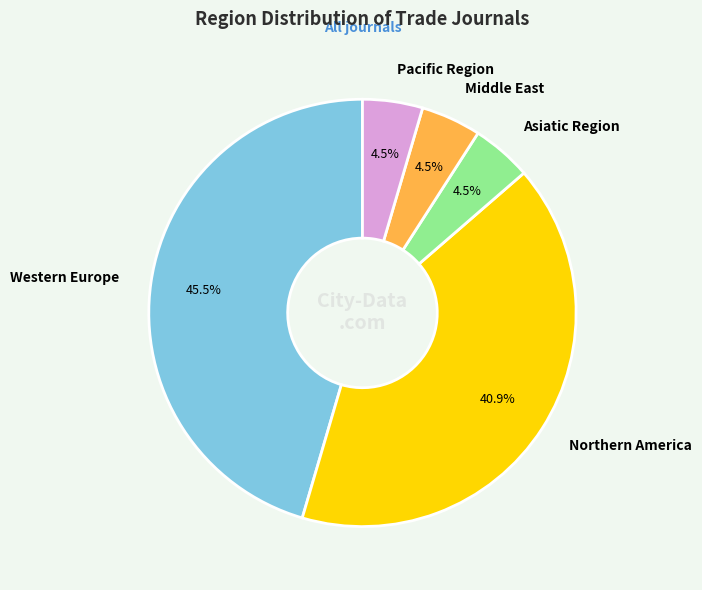

What is the largest slice in the pie chart?

Western Europe